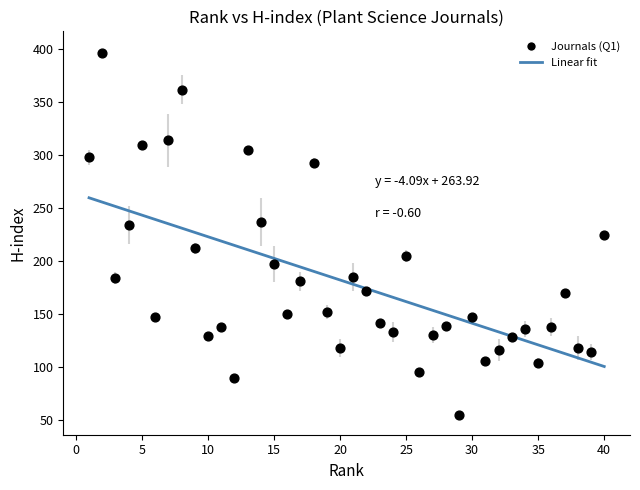

What is the range of X values (max minus min)?

39